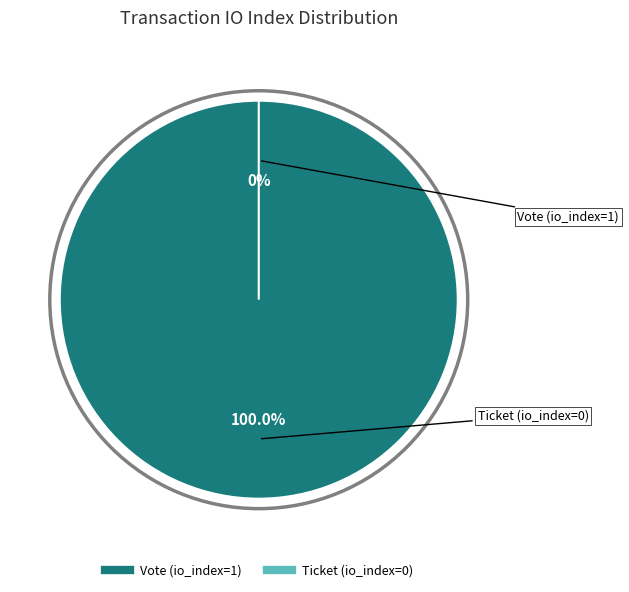

Is there a majority slice in this chart?

Yes